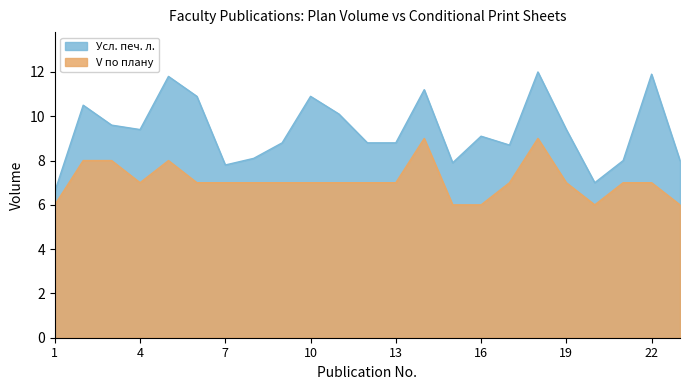

True or false: V по плану has a value of 7.0 at 4.

True